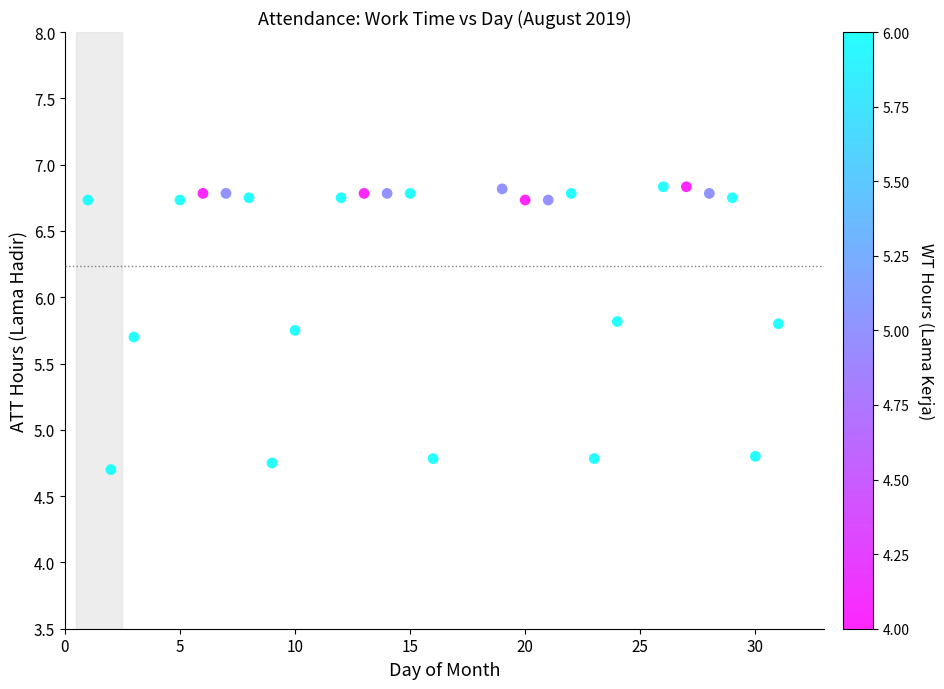

What is the range of X values (max minus min)?

30.0